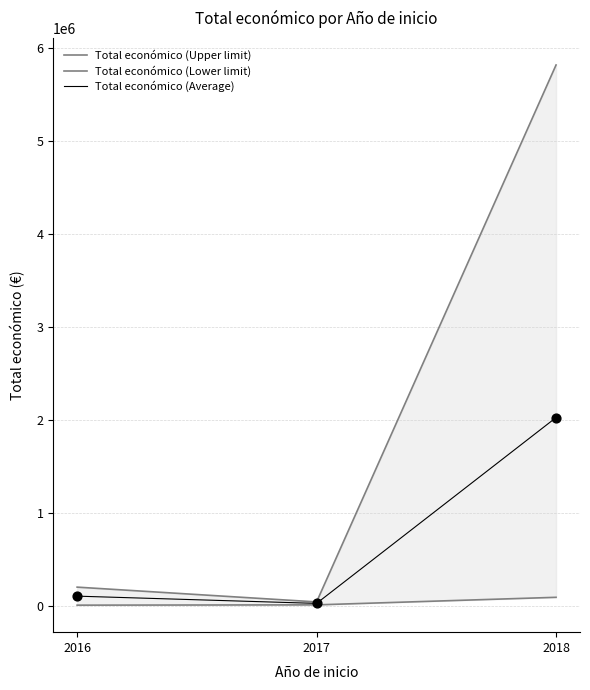

Which series reaches the maximum Y coordinate?

Total económico (Upper limit)